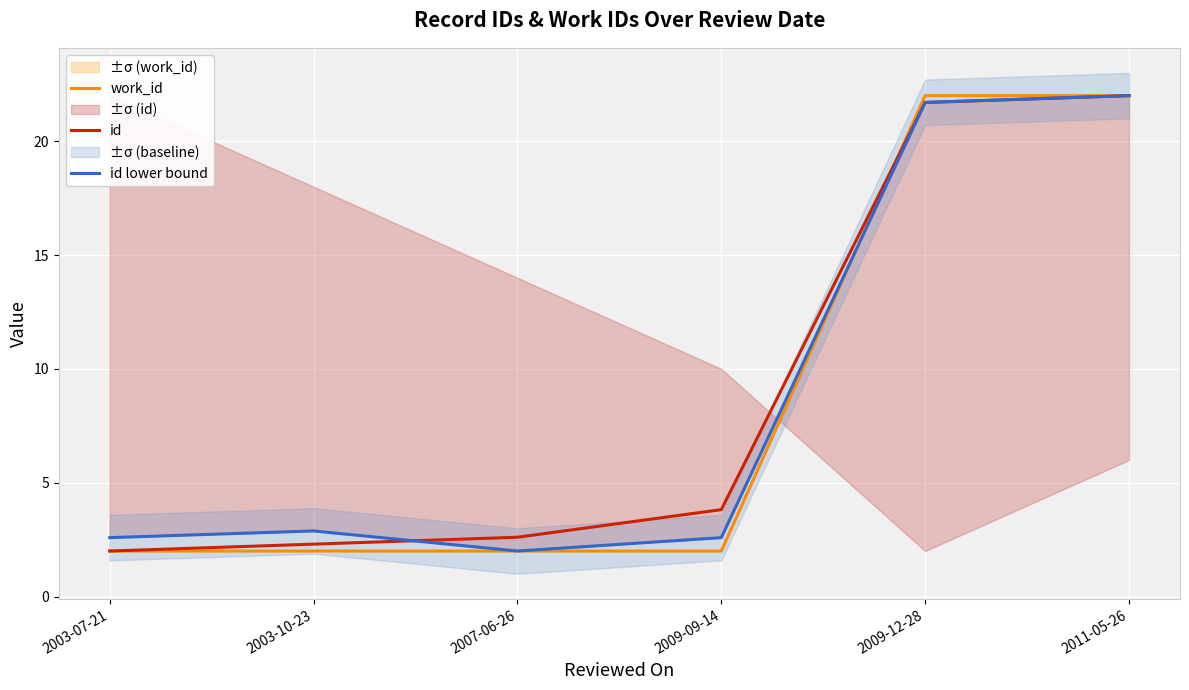

What is the lowest value of the id lower bound series?

2.0